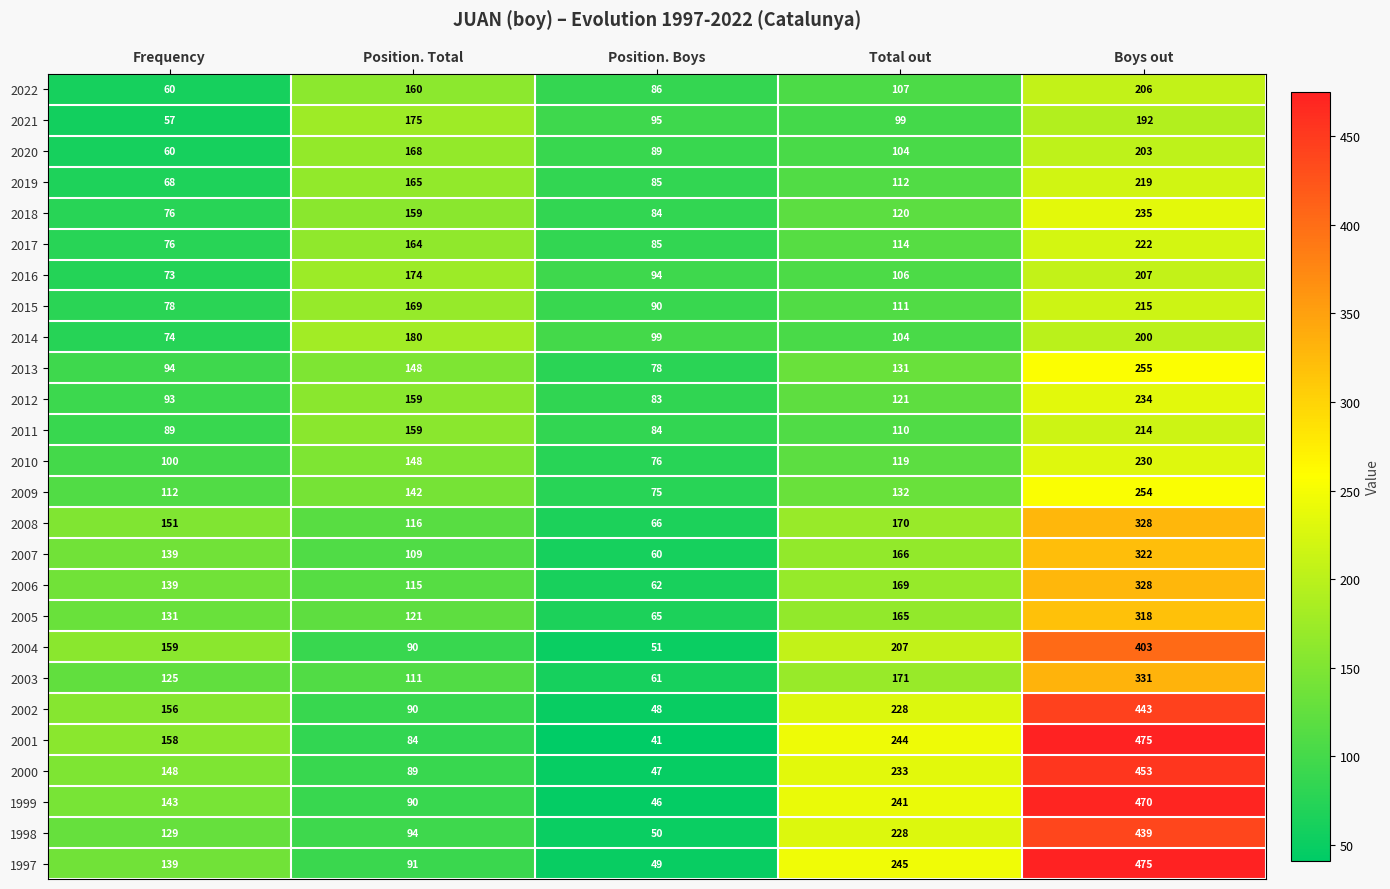

Is it true that 2008 equals 62 at Frequency?

False